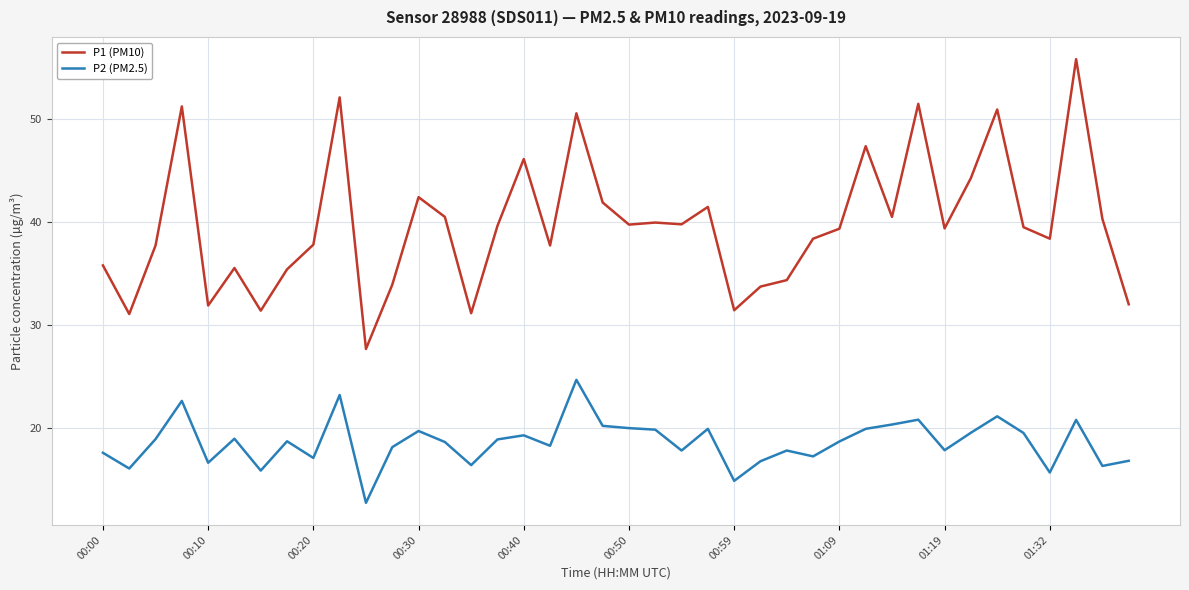

Which series has the largest total across all categories?

P1 (PM10)